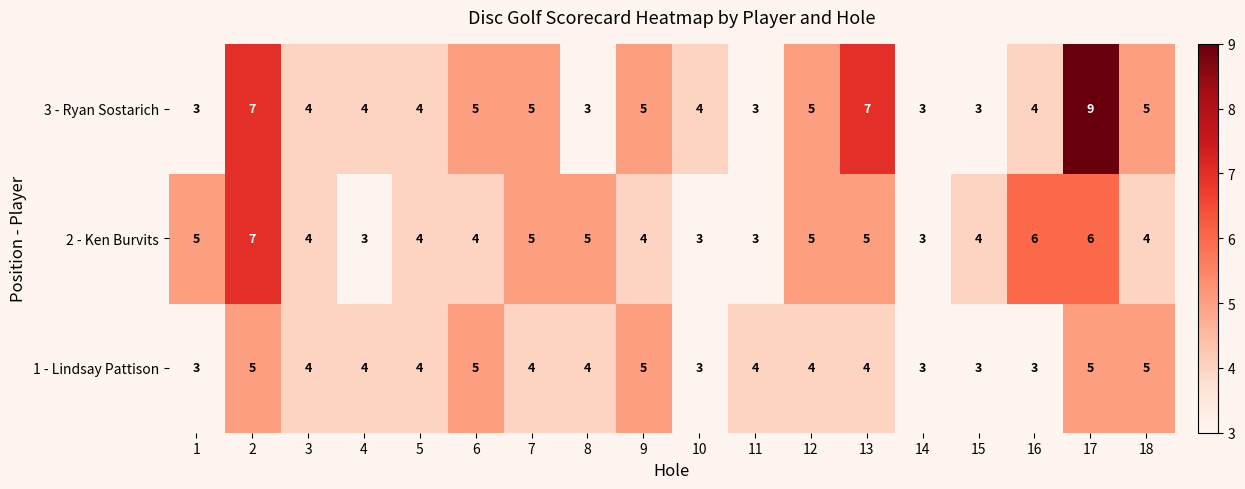

Which series has the widest spread of values?

3 - Ryan Sostarich